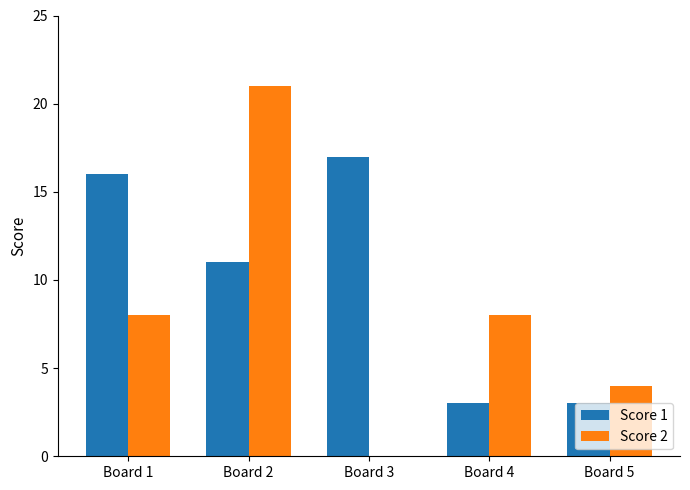

Which category has the highest value in the Score 1 series?

Board 3